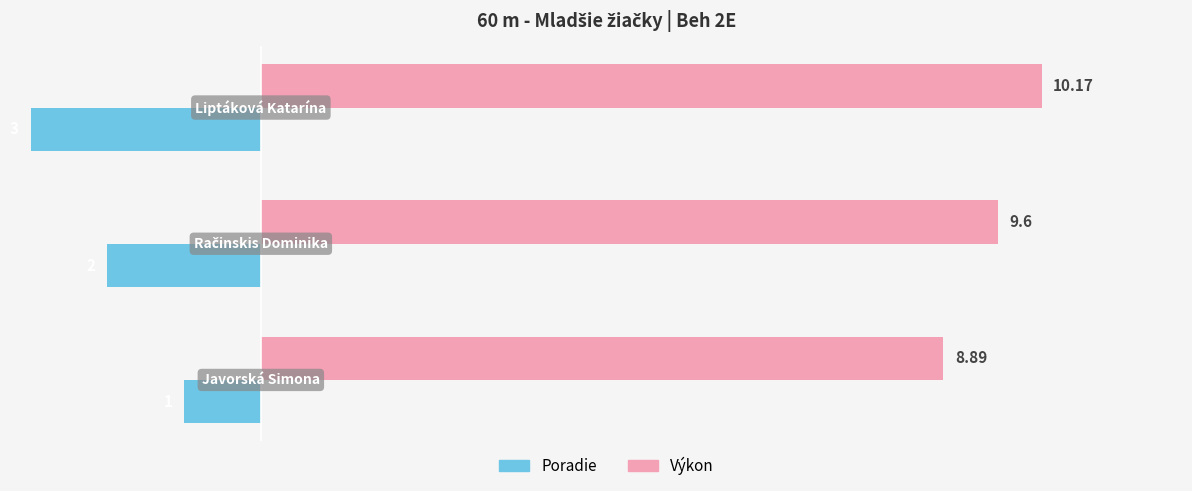

Which series has the largest range (max minus min)?

Poradie